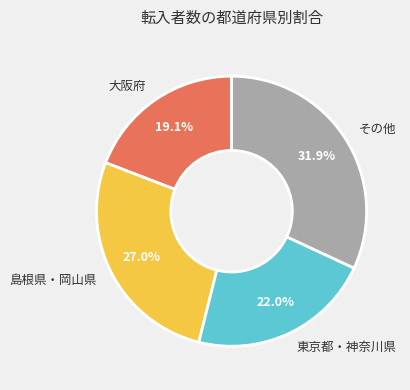

Which slice is the smallest?

大阪府